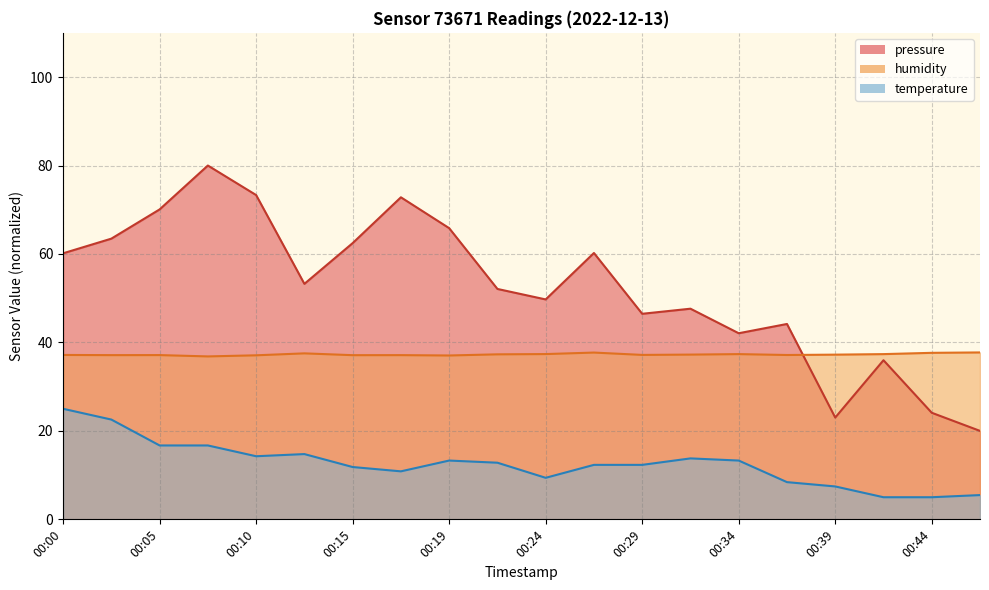

What is the value of the pressure point at the 18th from the left?

36.0